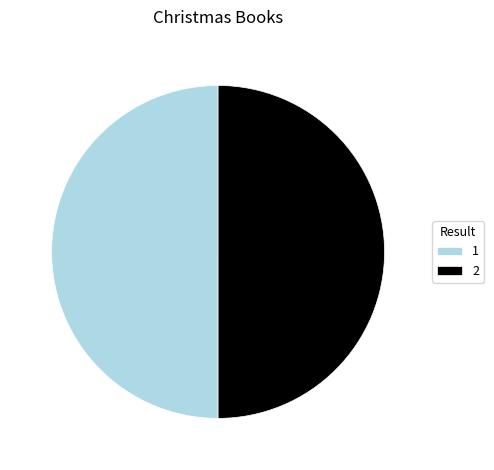

Combined, do 2 and 1 account for over 50%?

Yes